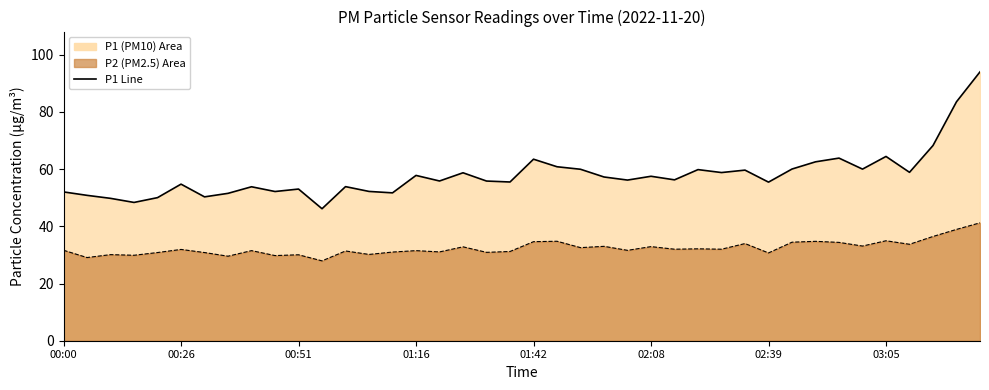

Between 13 and 02:08, which is larger?

02:08